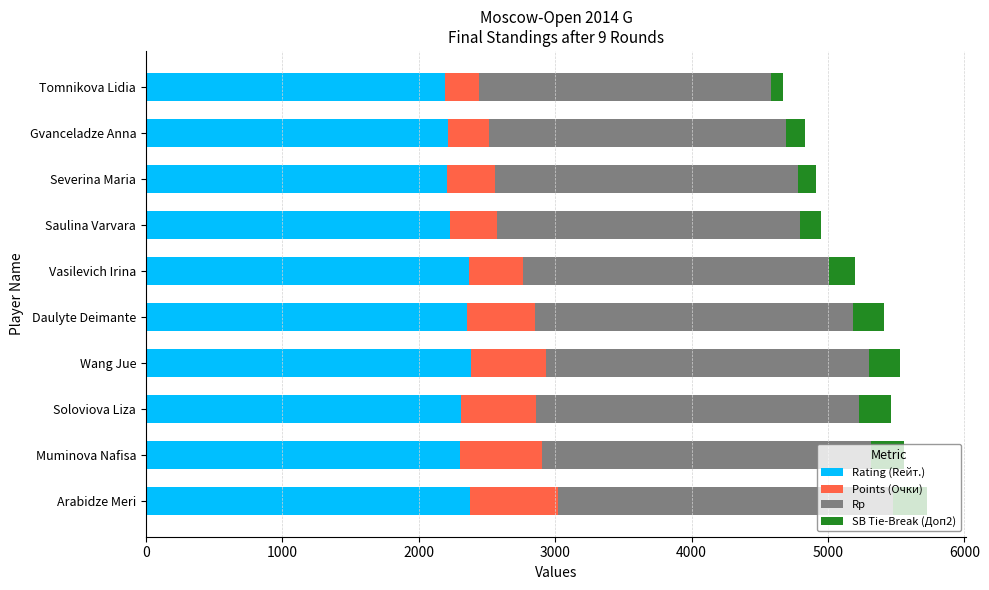

What is the lowest value of the Rating (Rейт.) series?

2195.0